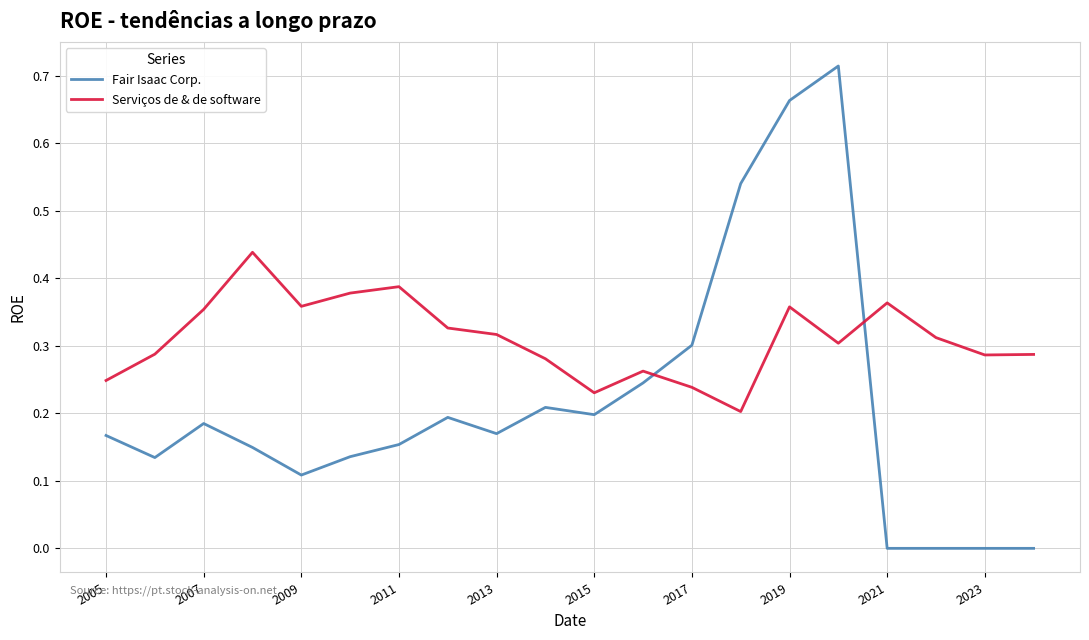

After their last crossing, which series has the higher values: Serviços de & de software or Fair Isaac Corp.?

Serviços de & de software